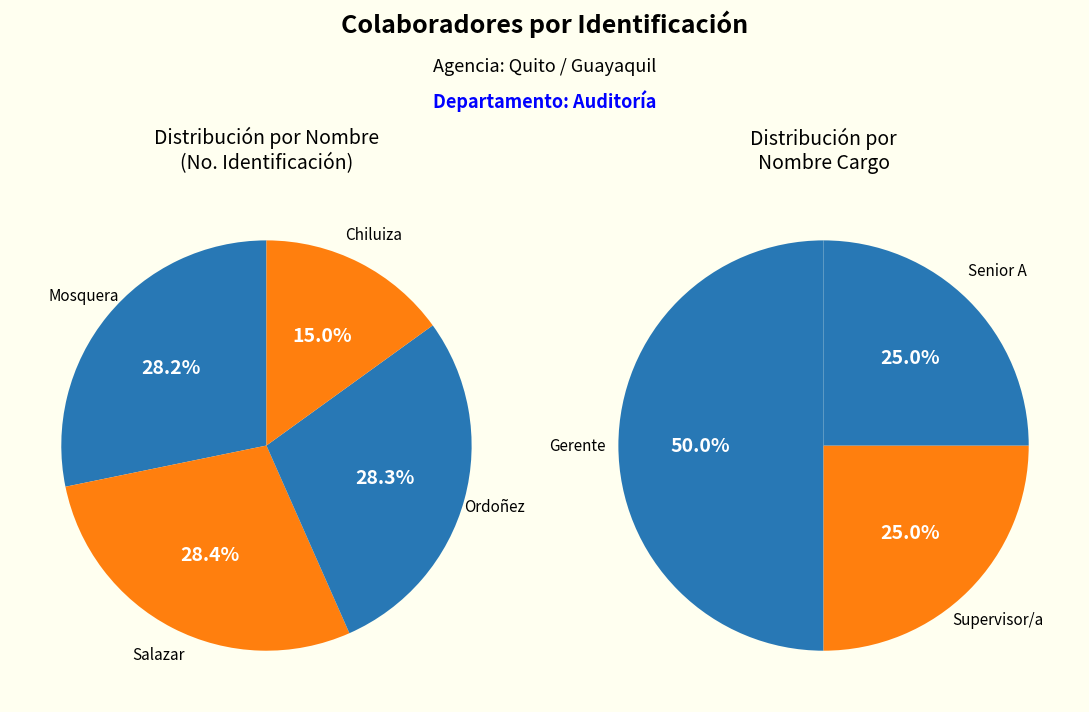

To the nearest percent, what percentage of the pie is Salazar?

28%